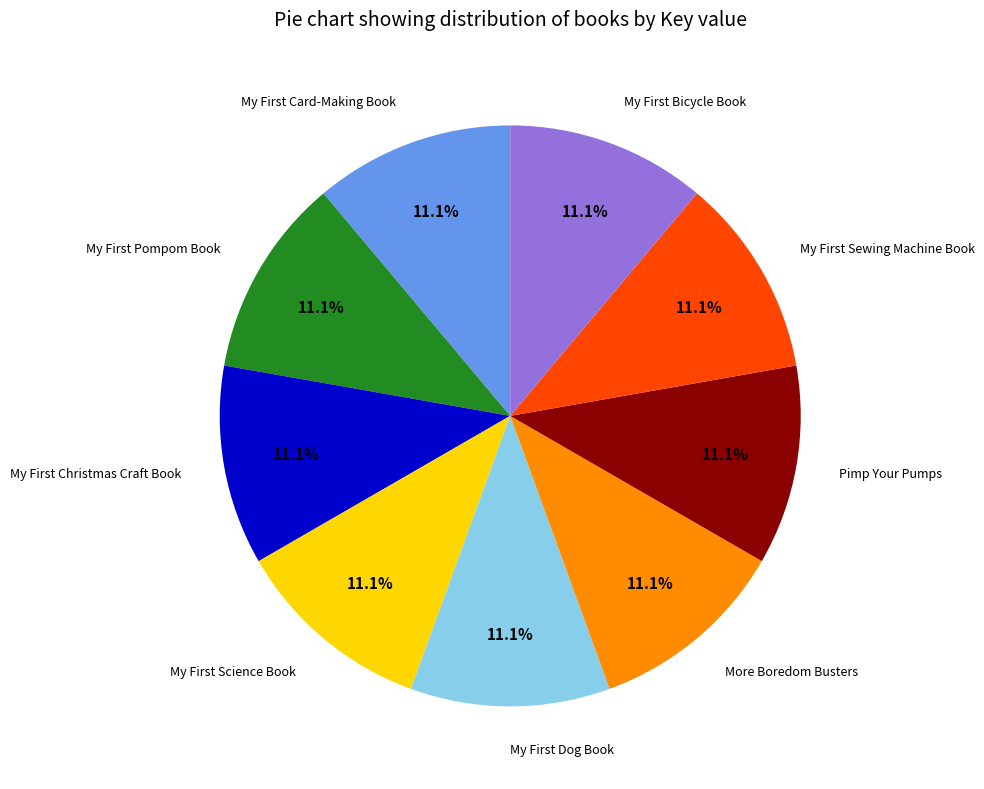

What portion of the pie excludes Pimp Your Pumps?

88.9%